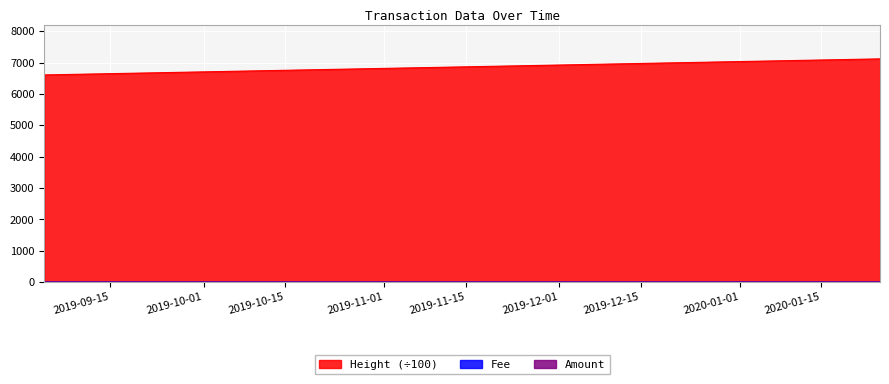

What is the difference between the maximum and minimum values in the Fee series?

0.4